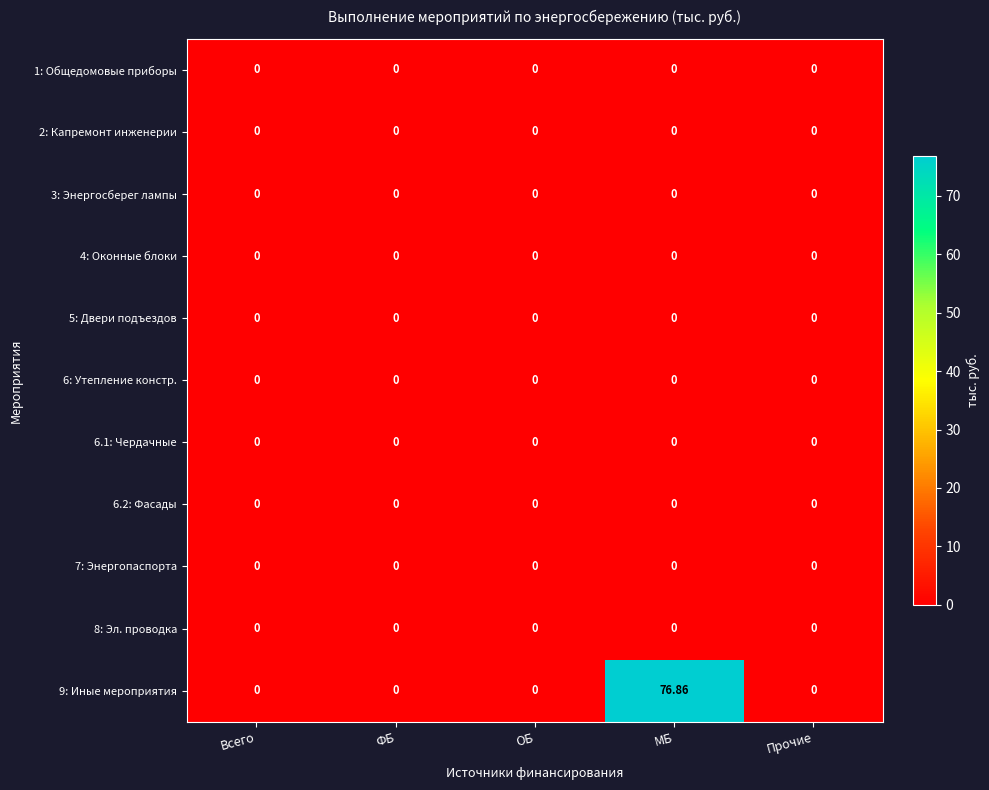

At which category is the sum across all series the highest?

МБ